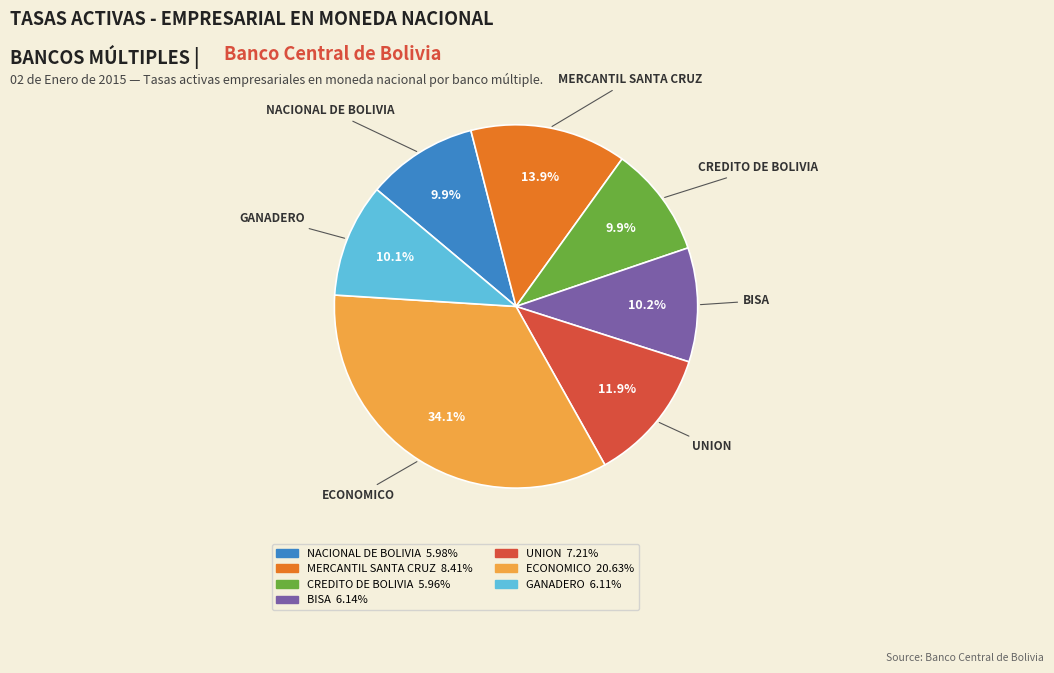

Is MERCANTIL SANTA CRUZ the majority of the pie?

No